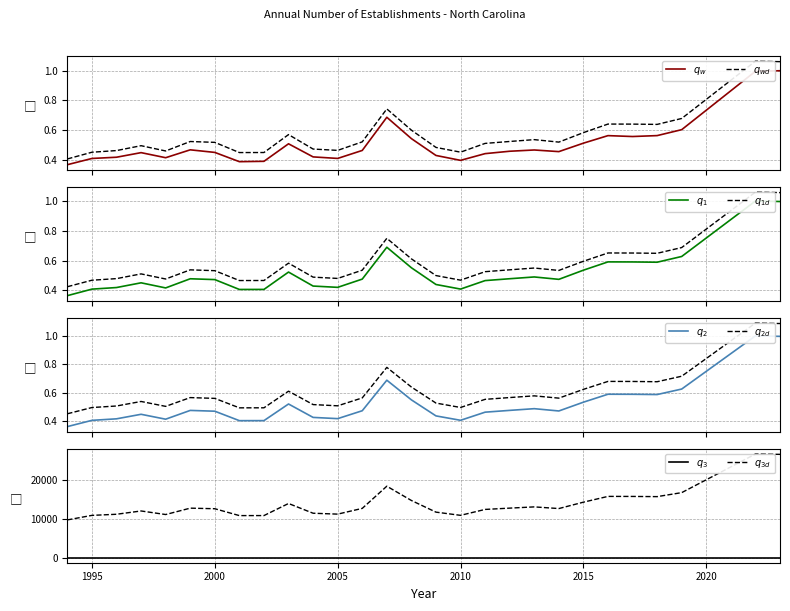

True or false: Gross job gains Total has a value of 15671.1 at 2016.

True